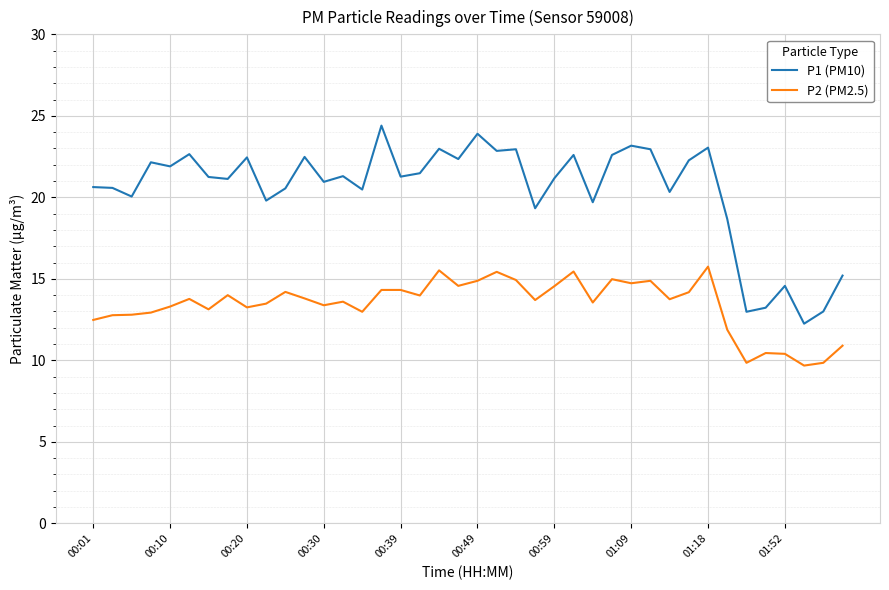

True or false: P1 (PM10) and P2 (PM2.5) cross at least once.

False